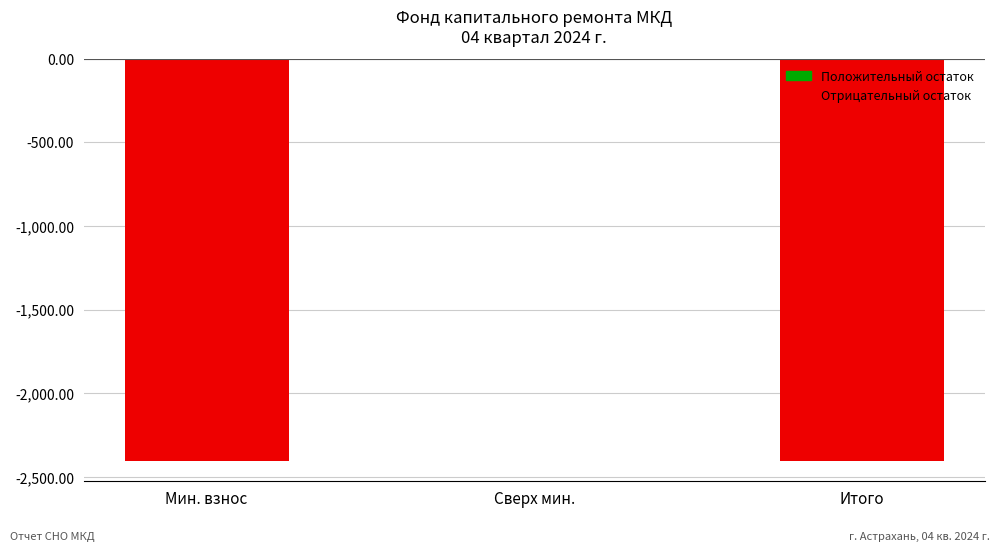

Between Сверх мин. and Мин. взнос, which is larger?

Сверх мин.